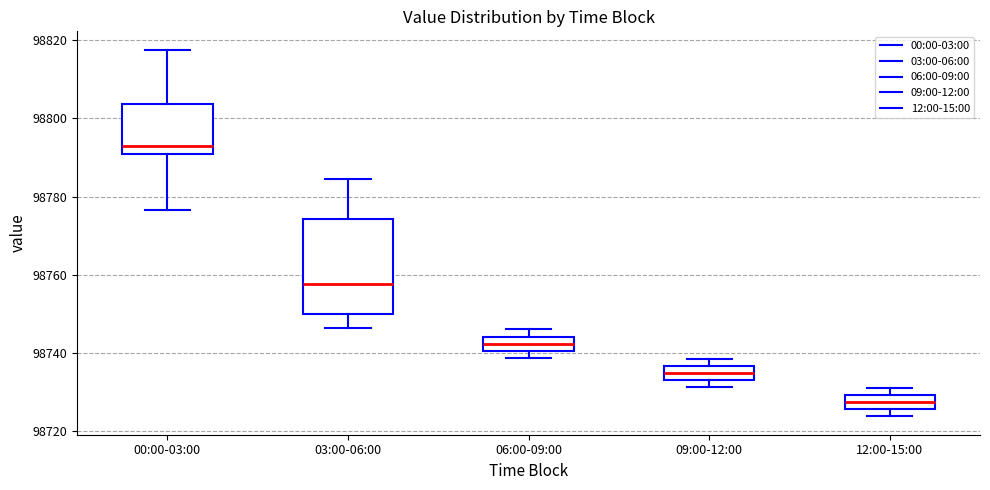

Where does the upper whisker of the box for 03:00-06:00 end on the y-axis? The values are not printed on the chart, so give them approximately, as read against the axis.

98784